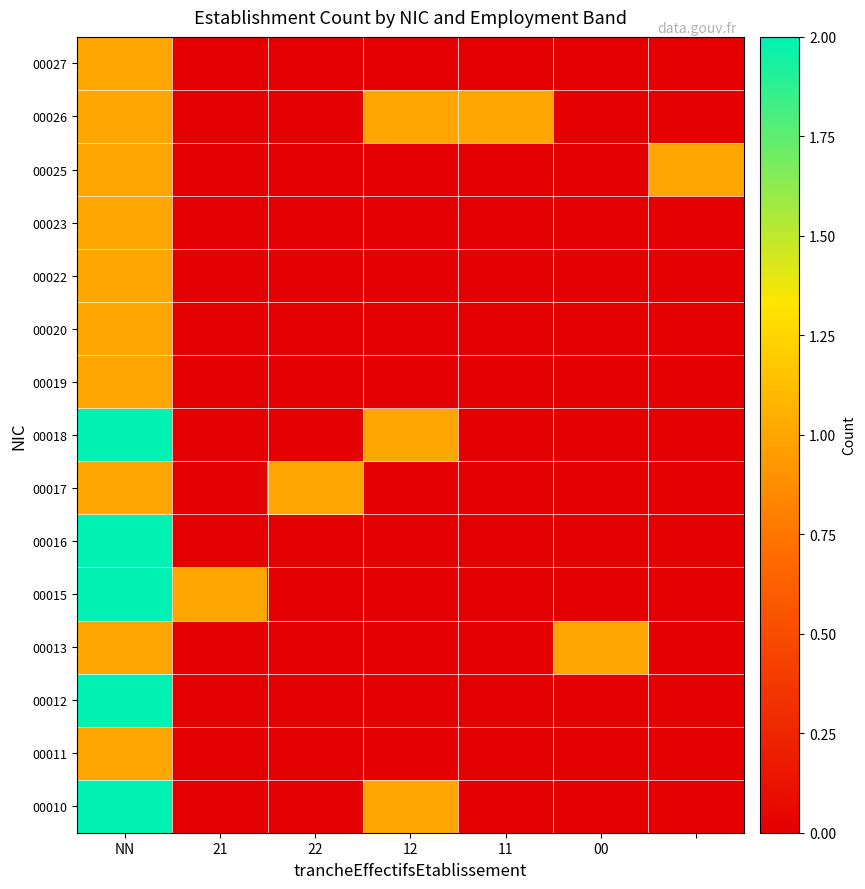

What is the total value across all series at 00?

1